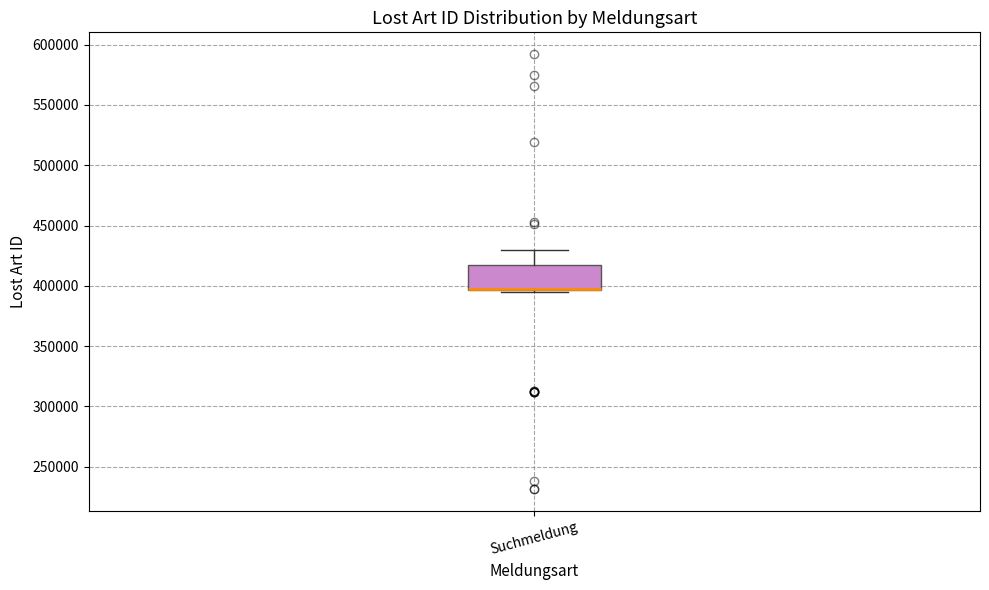

Where is the lower edge of the box for Suchmeldung on the y-axis? The values are not printed on the chart, so give them approximately, as read against the axis.

395000